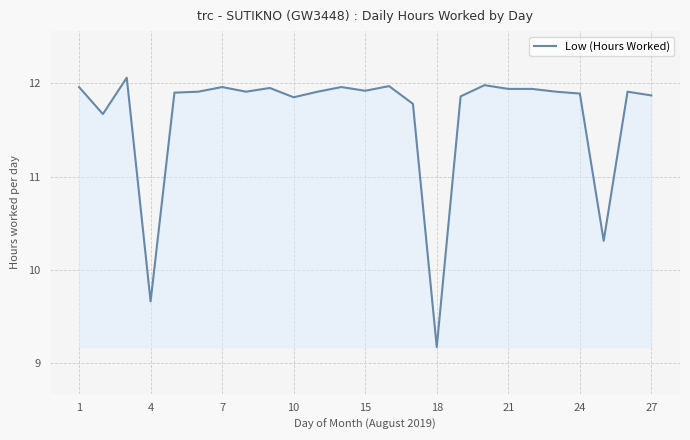

What is the difference between the maximum and minimum values?

2.9